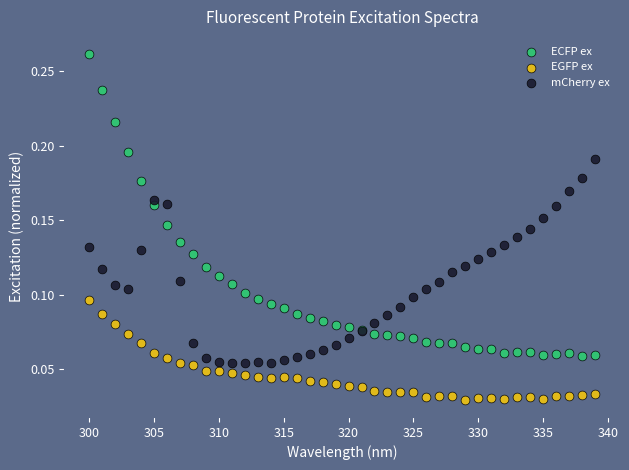

Which series has the largest Y range (max minus min)?

ECFP ex